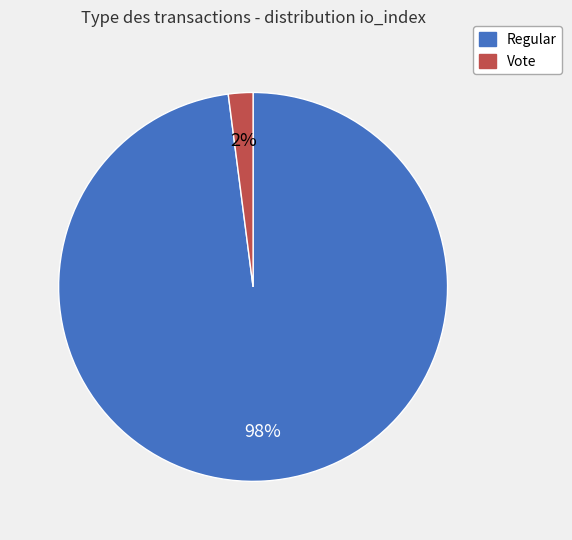

To the nearest percent, what is the average slice percentage?

50%